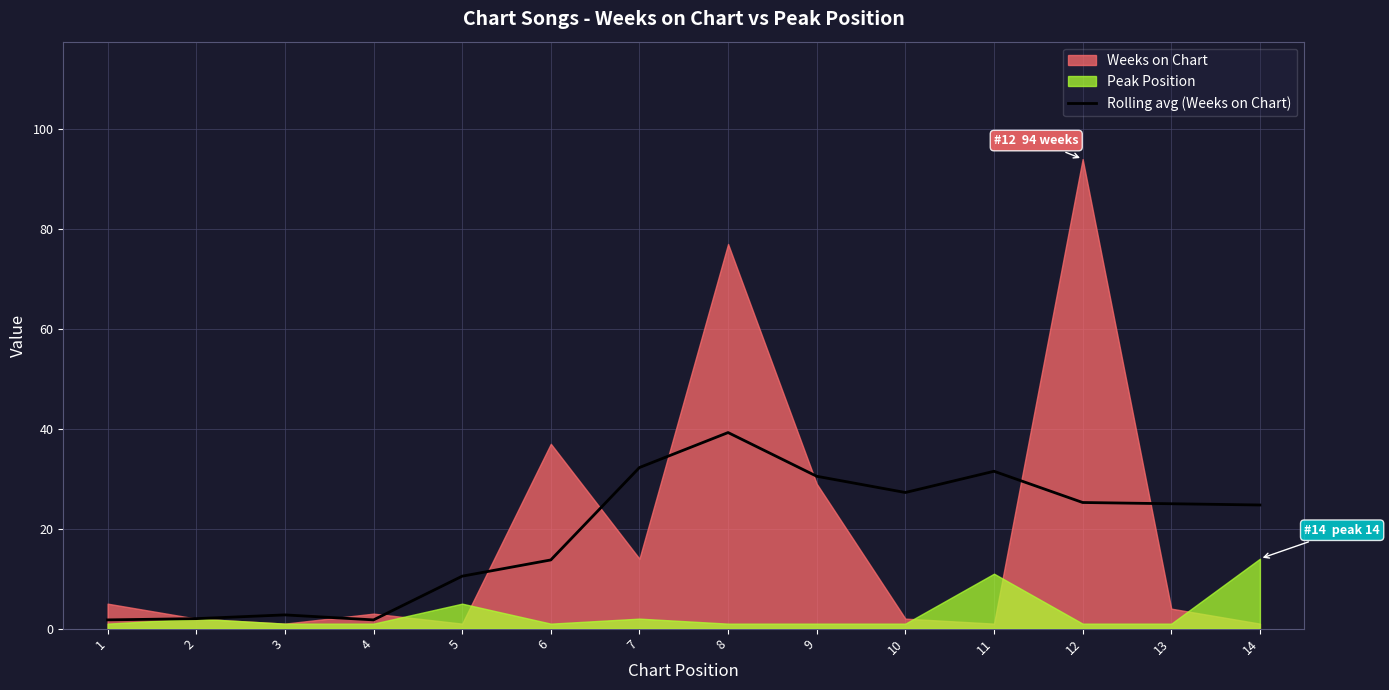

True or false: the data shows 30.5 at 9.

True